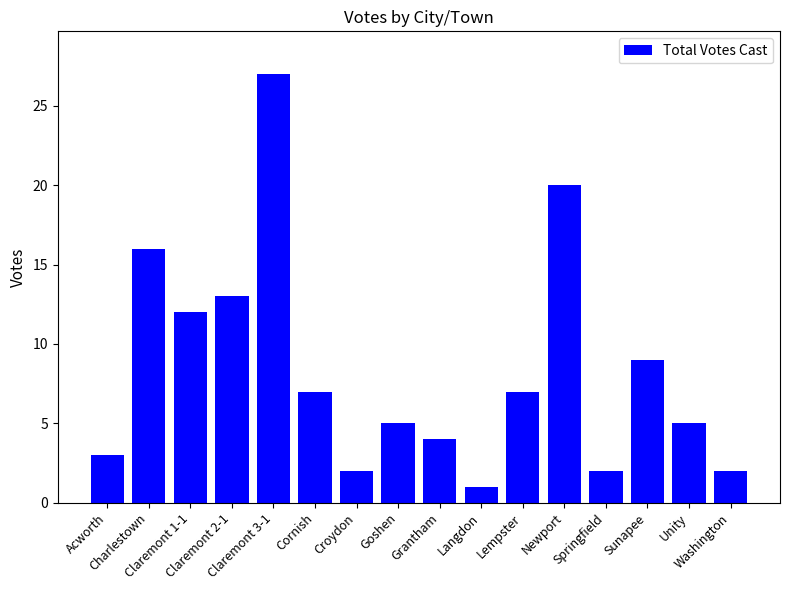

Does the chart contain any negative values?

No